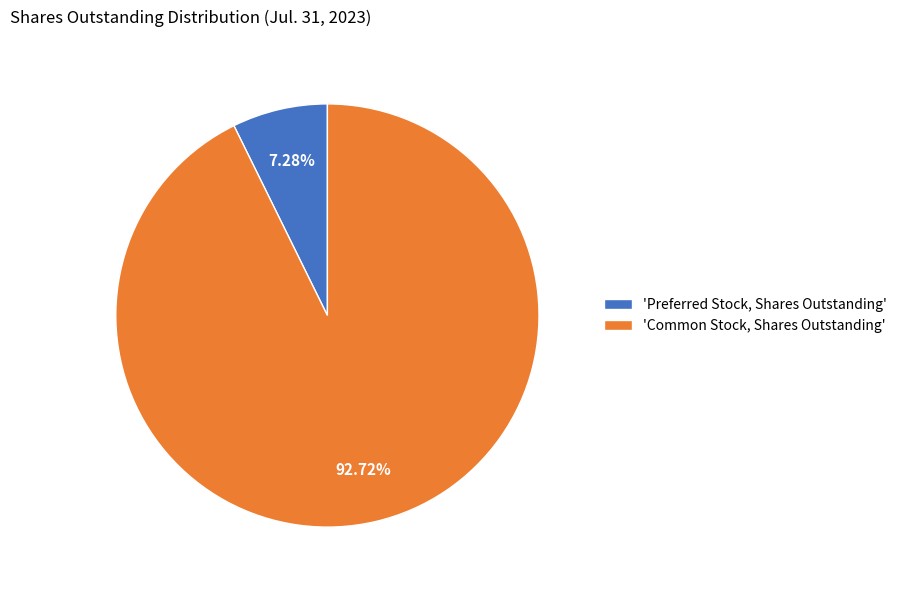

Which category has the smallest portion of the pie?

'Preferred Stock, Shares Outstanding'